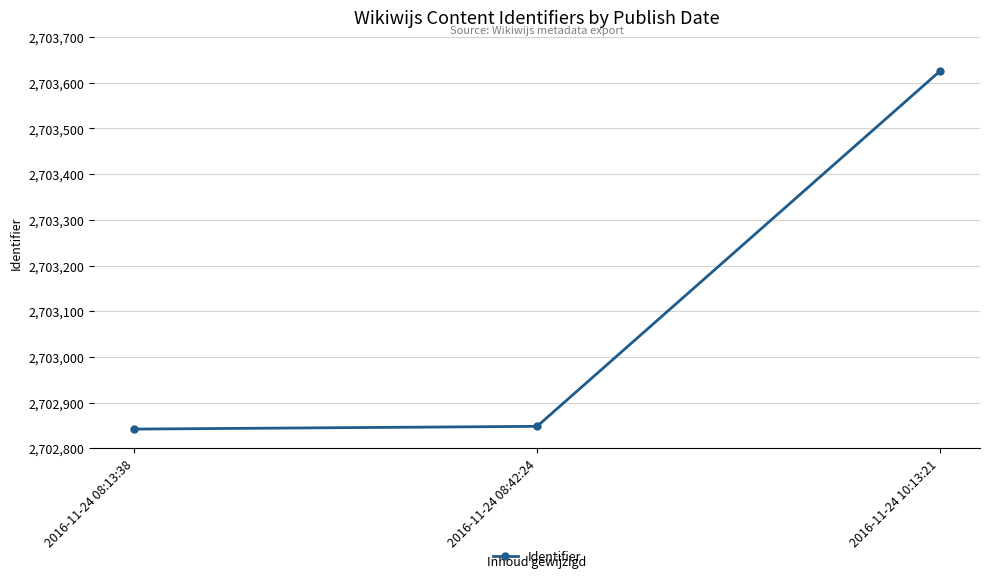

True or false: the data shows 2702842 at 2016-11-24 08:13:38.

True